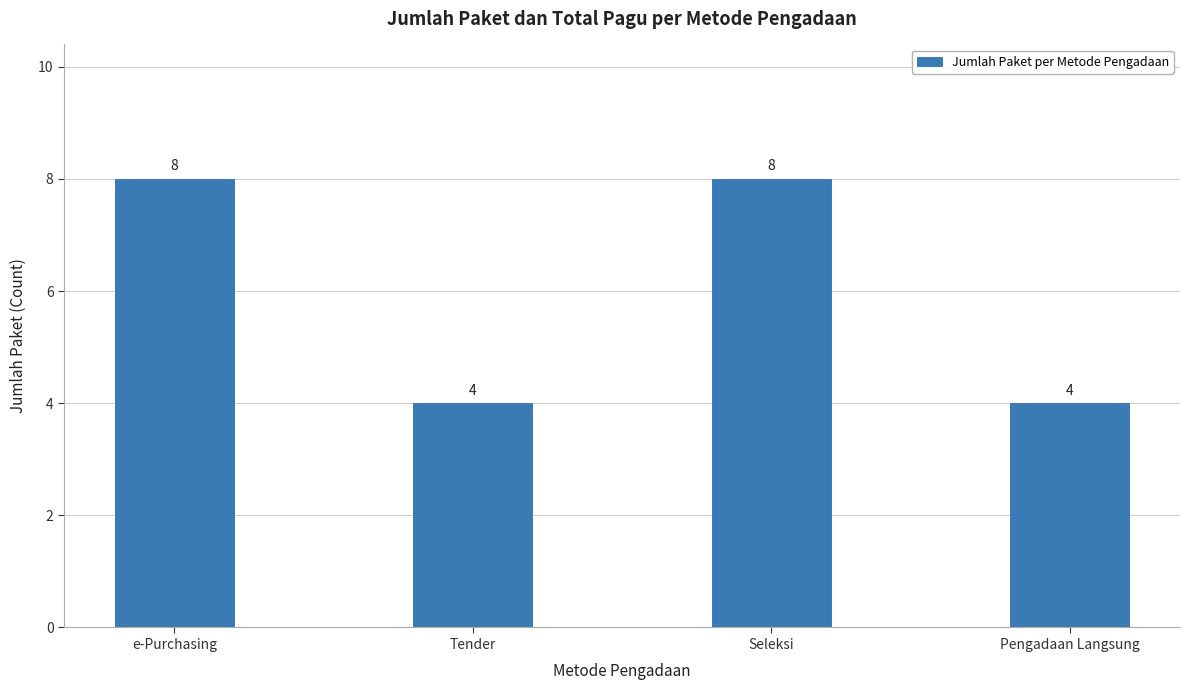

The value at Seleksi is 8. True or false?

True